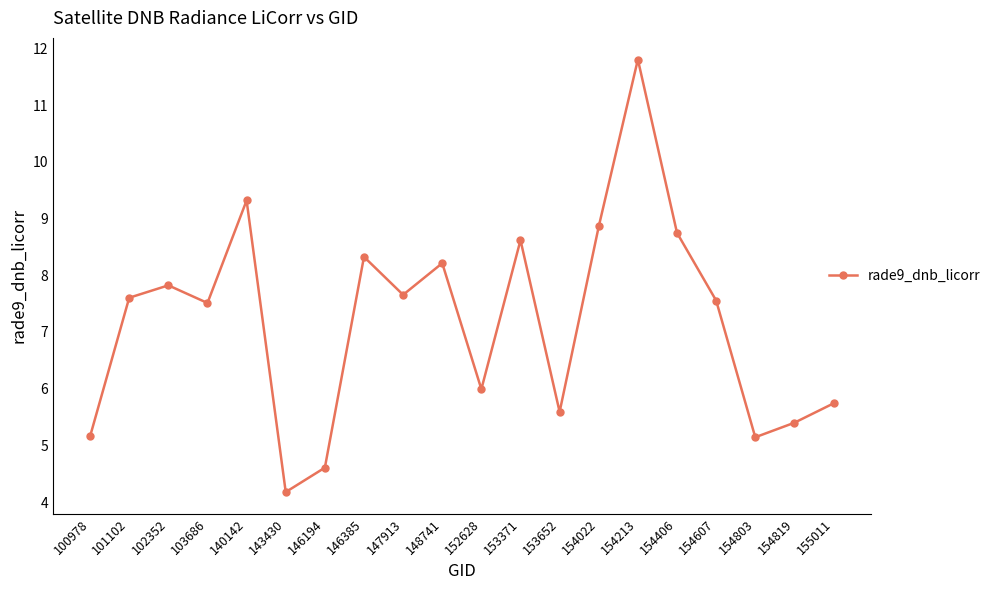

How many lines are shown in the chart?

1